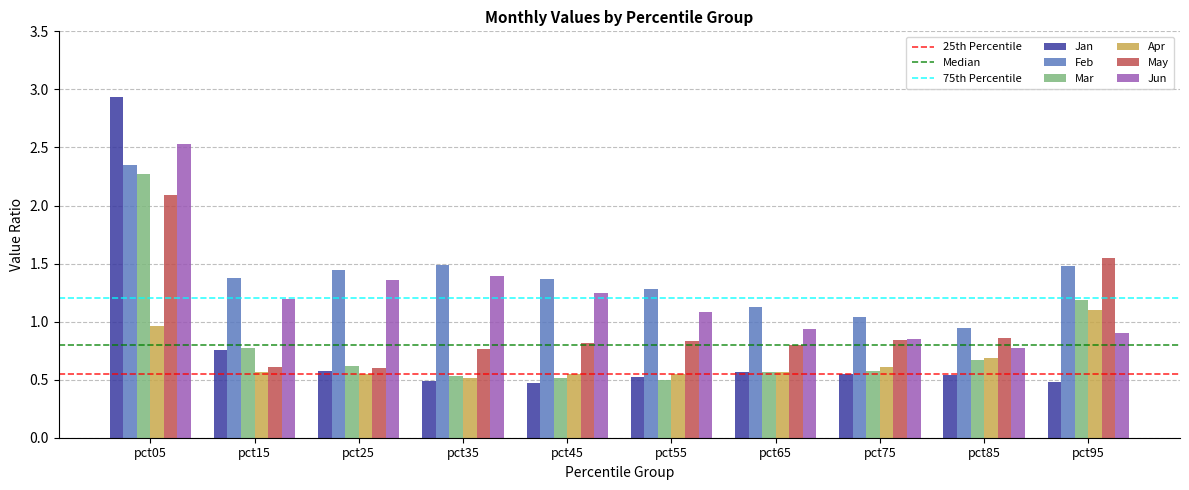

What is the sum of the Mar values at pct95 and pct25?

1.8